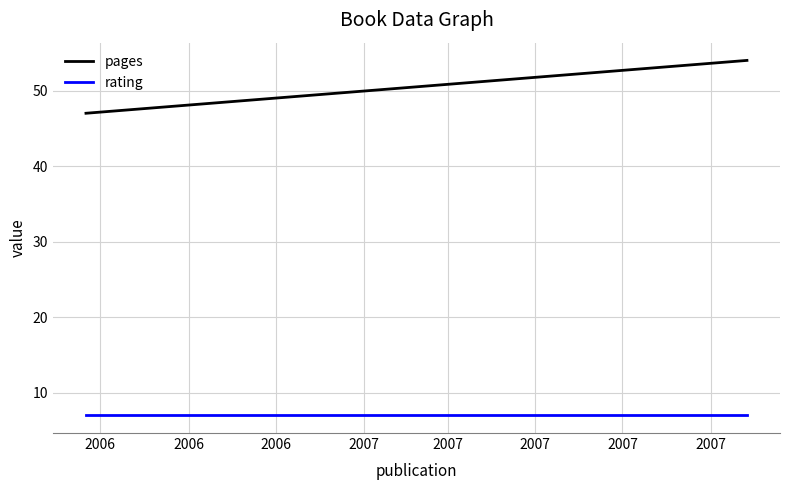

Rank the series by their average value, from highest to lowest.

pages, rating